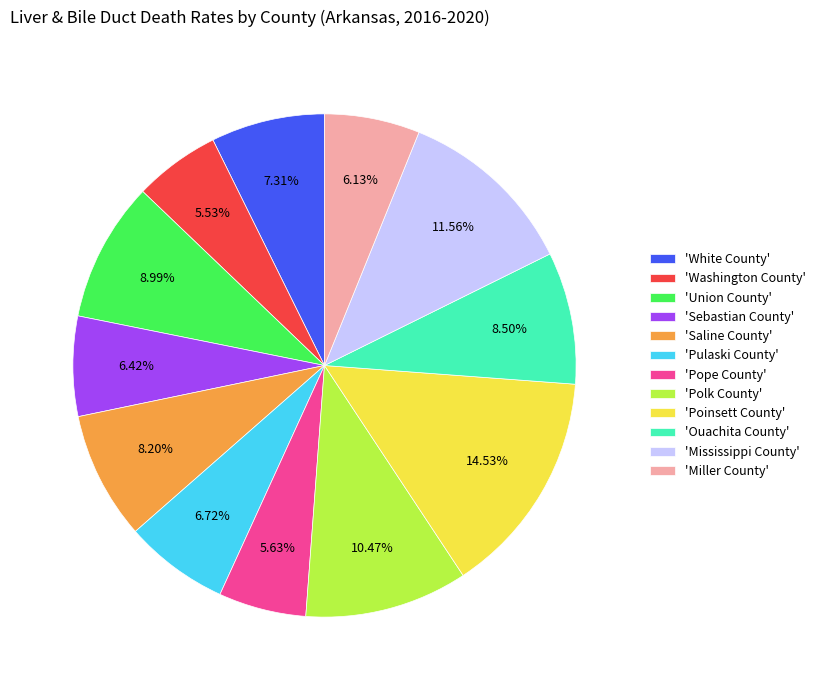

Is the sum of 'Pulaski County' and 'Poinsett County' greater than half?

No